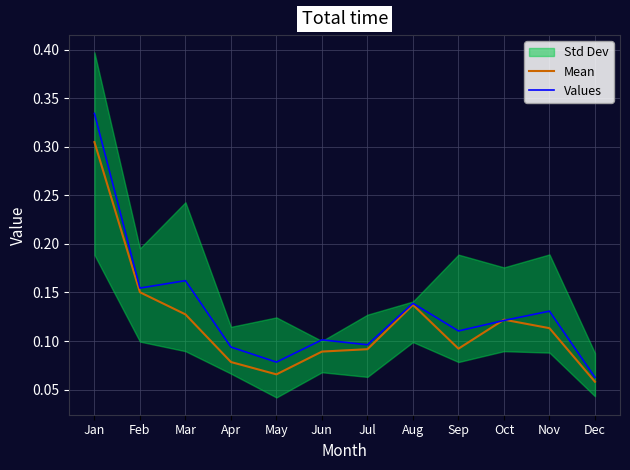

What is the difference between the maximum and second lowest values in the Mean series?

0.2